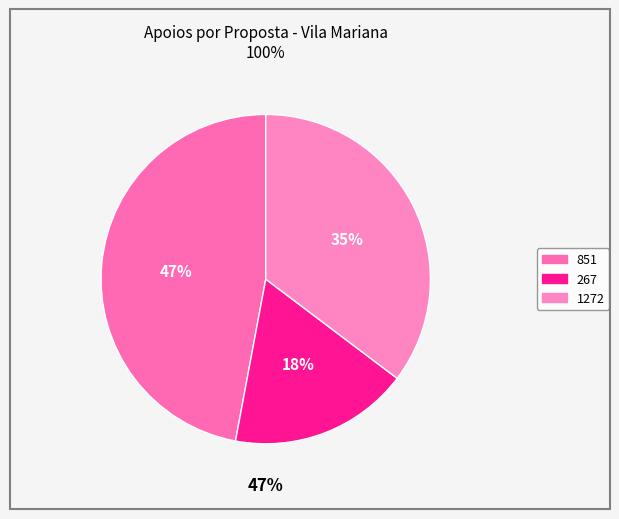

What percentage do 851 and 1272 together represent?

82.4%